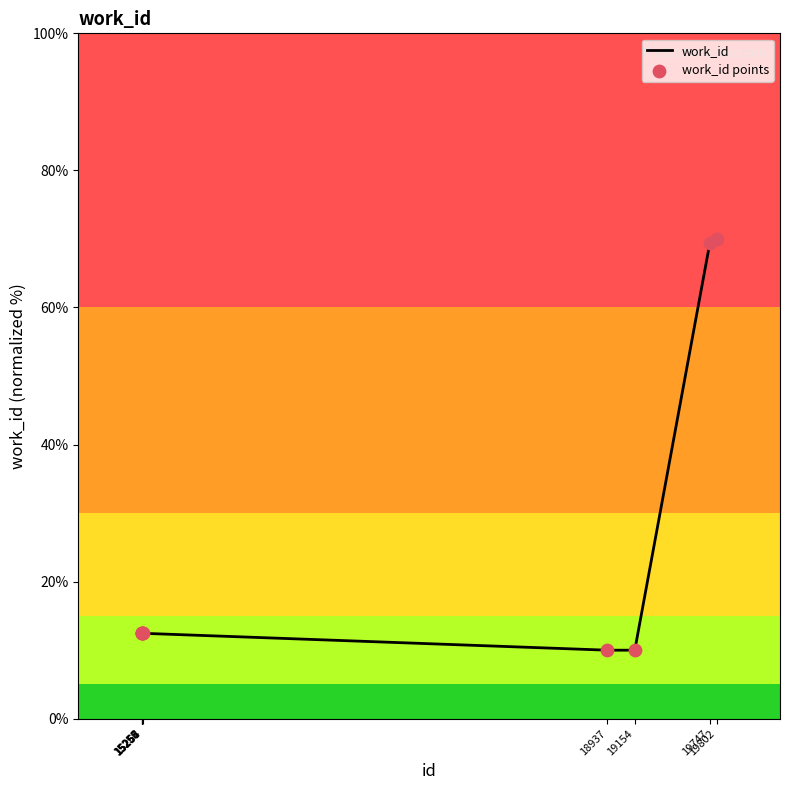

What is the smallest value displayed?

10.0